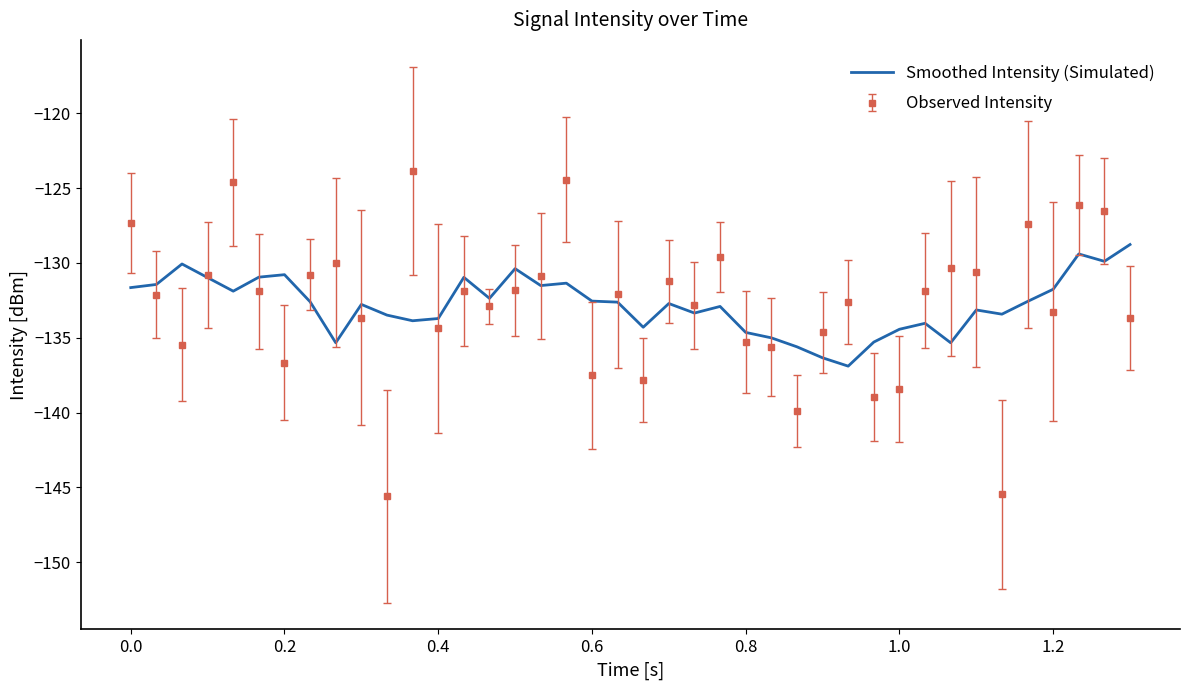

Which series has the largest range (max minus min)?

Observed Intensity